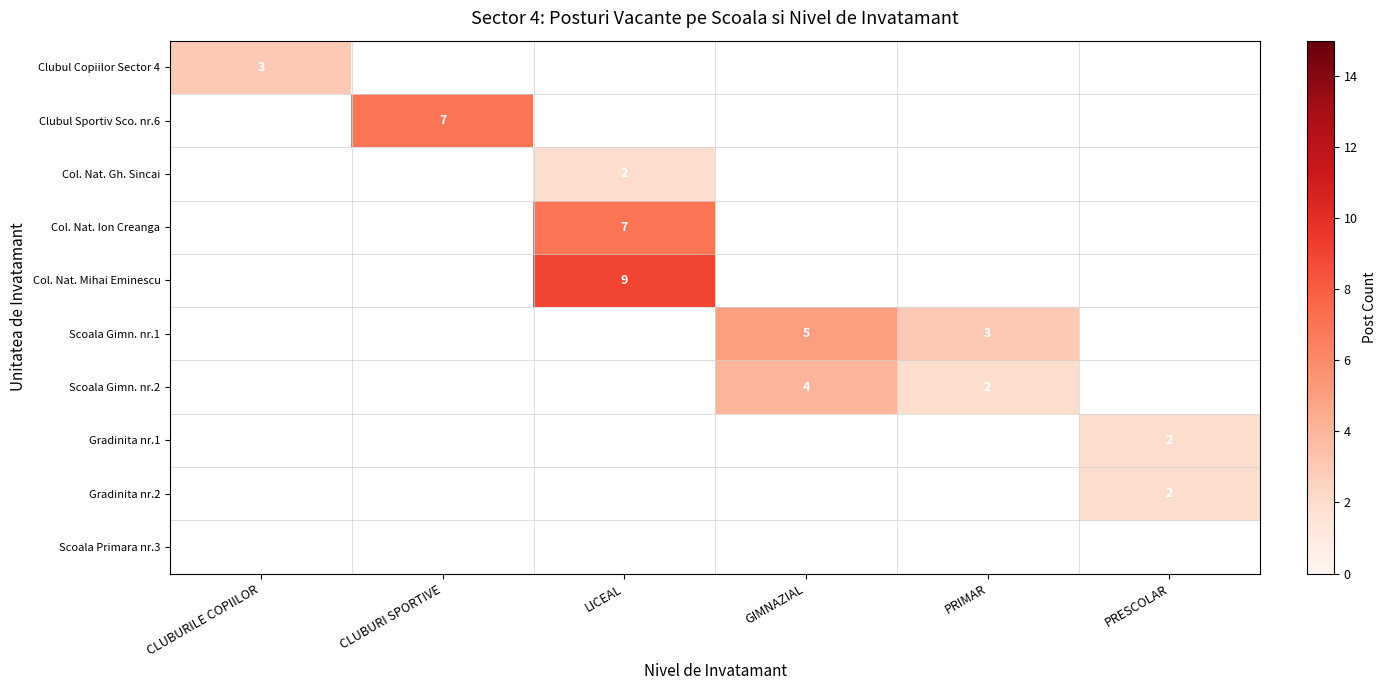

True or false: Scoala Gimn. nr.2 has a value of 6 at GIMNAZIAL.

False